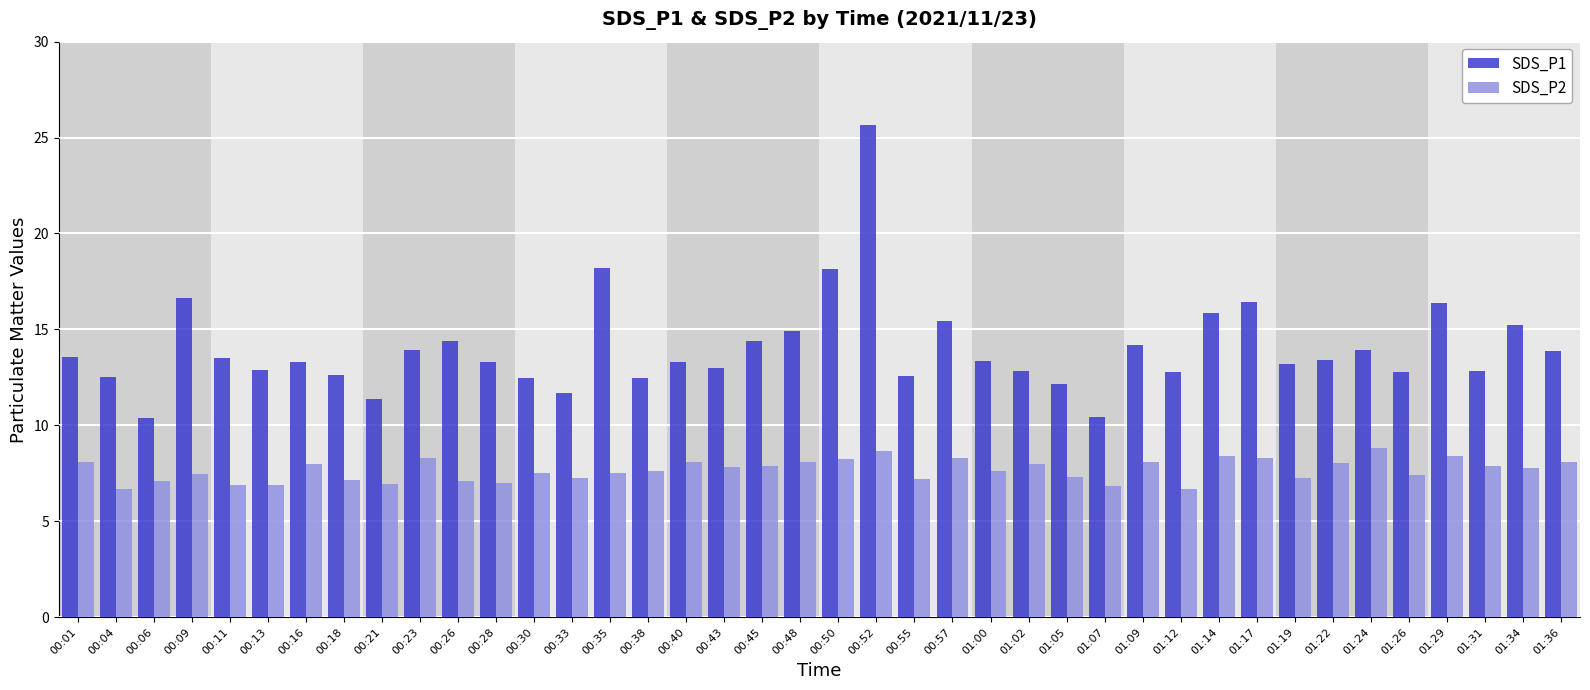

Where does the SDS_P2 series first go above 7?

00:01